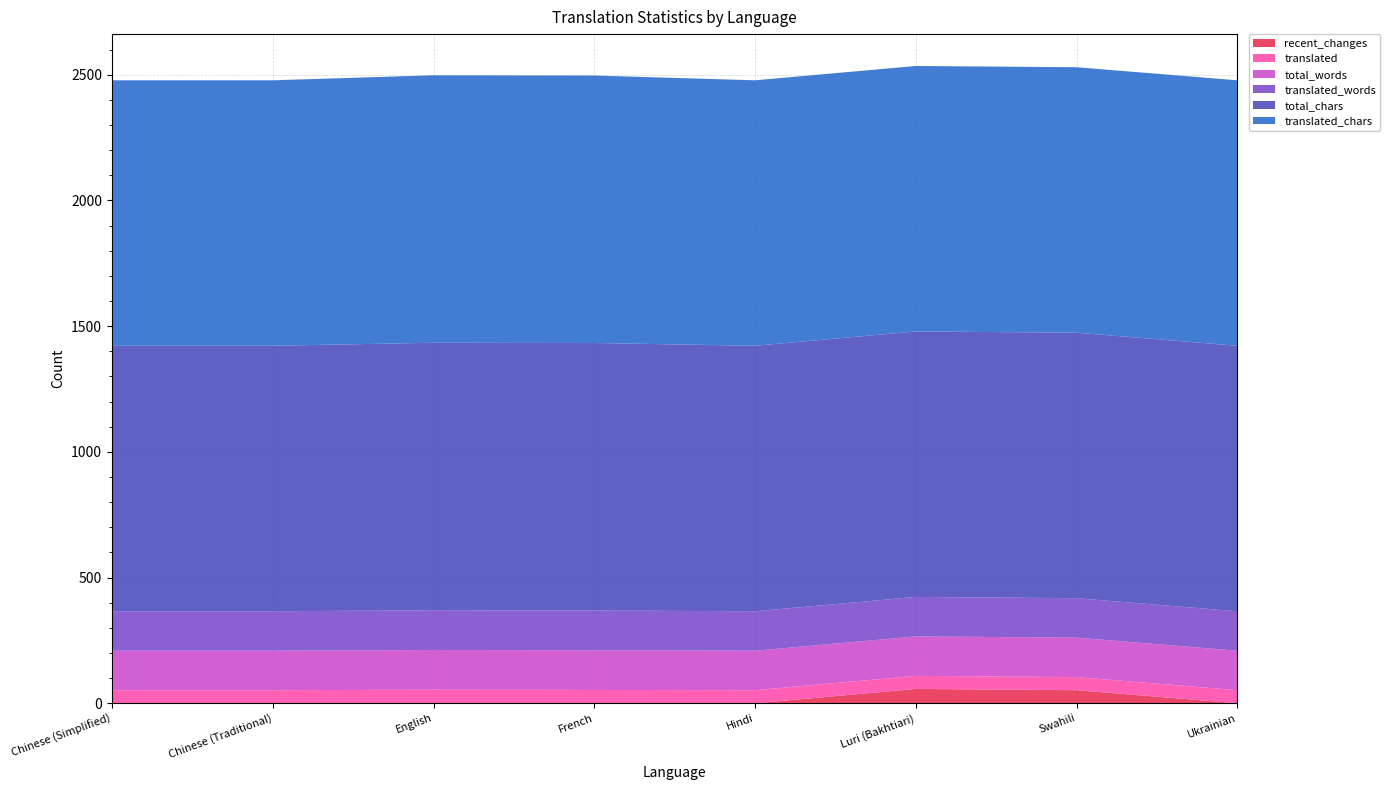

Reading left to right, what are all the values shown in this chart?

recent_changes: 0	0	1	0	0	57	52	0
translated: 52	52	53	53	52	52	52	52
total_words: 157	157	158	158	157	157	157	157
translated_words: 157	157	158	158	157	157	157	157
total_chars: 1056	1056	1064	1064	1056	1056	1056	1056
translated_chars: 1056	1056	1064	1064	1056	1056	1056	1056